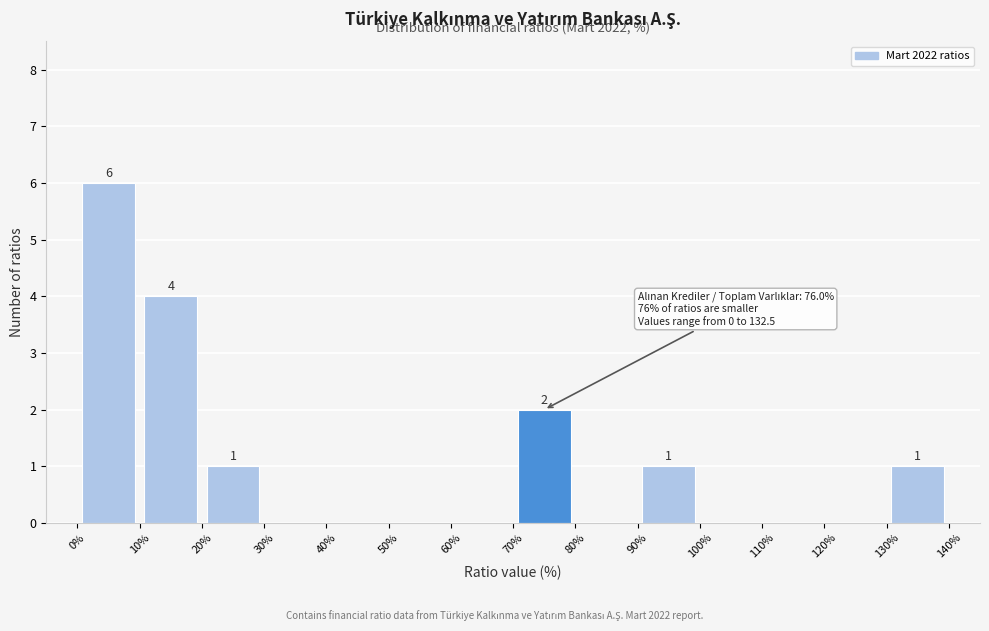

Over which range of the x-axis is the bar tallest?

0% to 10%